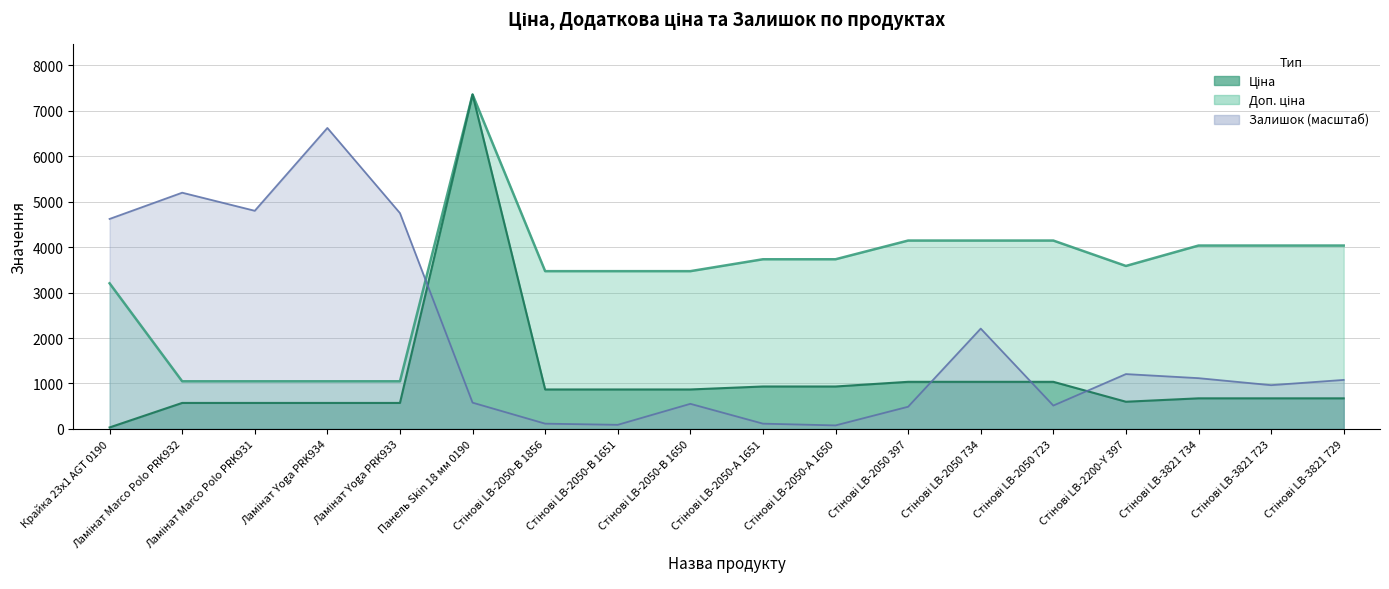

Rank the series by their maximum value, from lowest to highest.

Залишок, Ціна, Доп. ціна